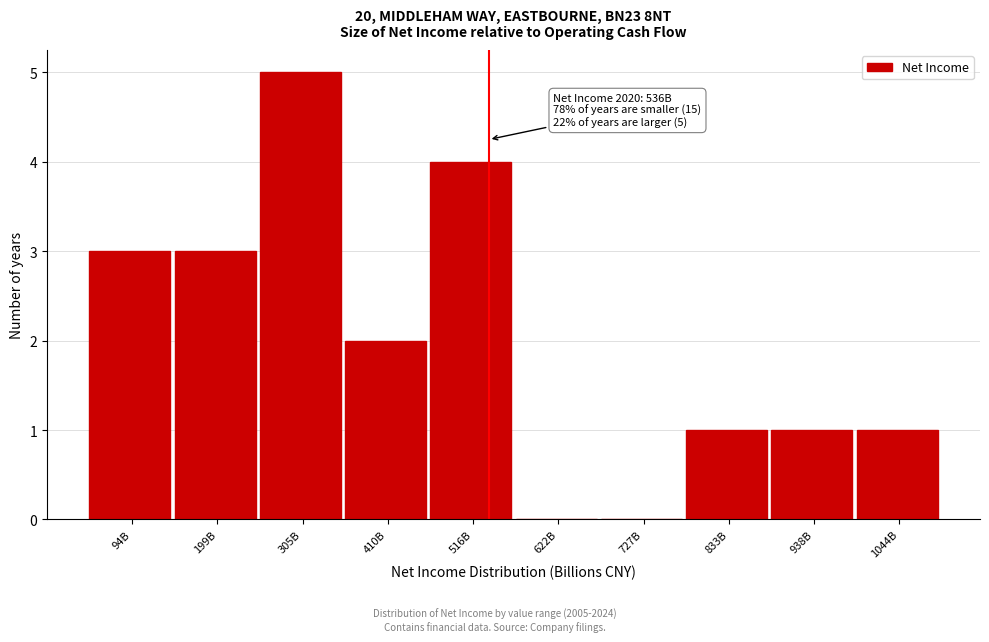

Reading left to right, transcribe all the data shown in this chart.

94B=3	199B=3	305B=5	410B=2	516B=4	622B=0	727B=0	833B=1	938B=1	1044B=1